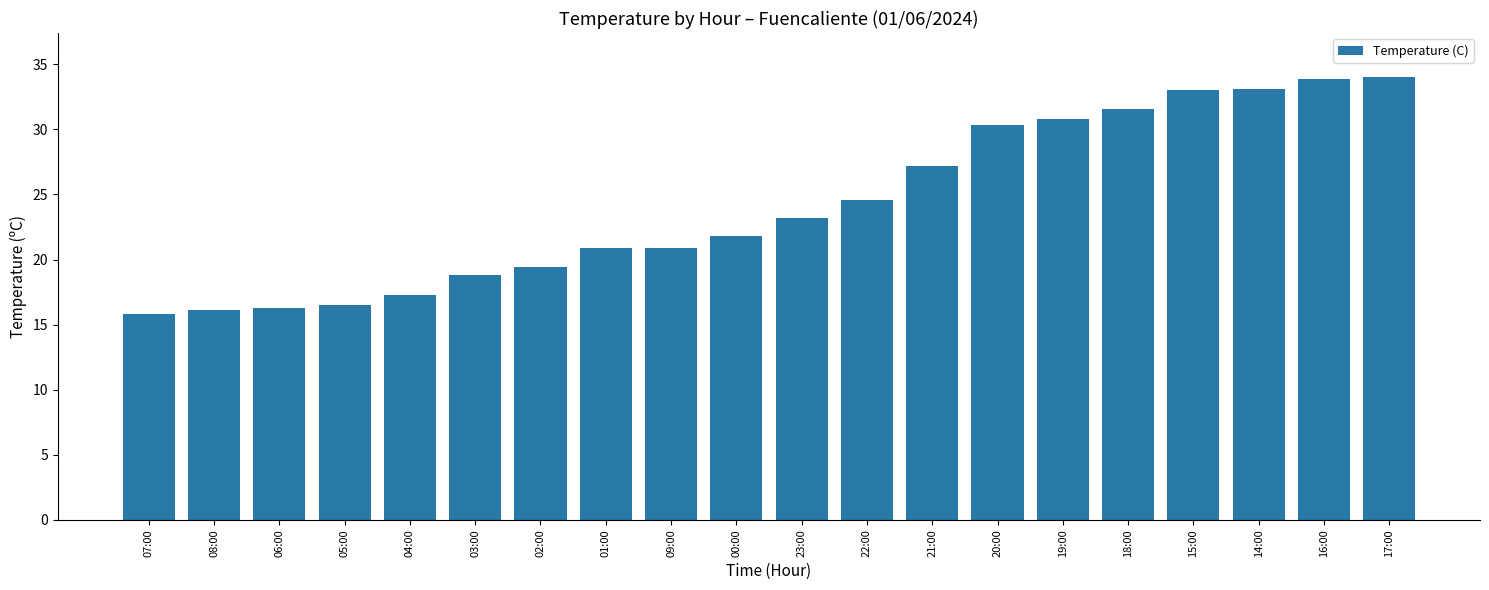

What is the maximum value shown in the chart?

34.0